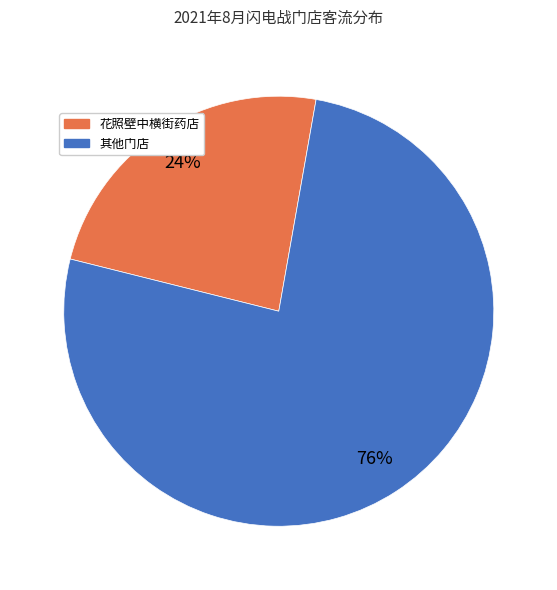

What is the largest slice in the pie chart?

其他门店